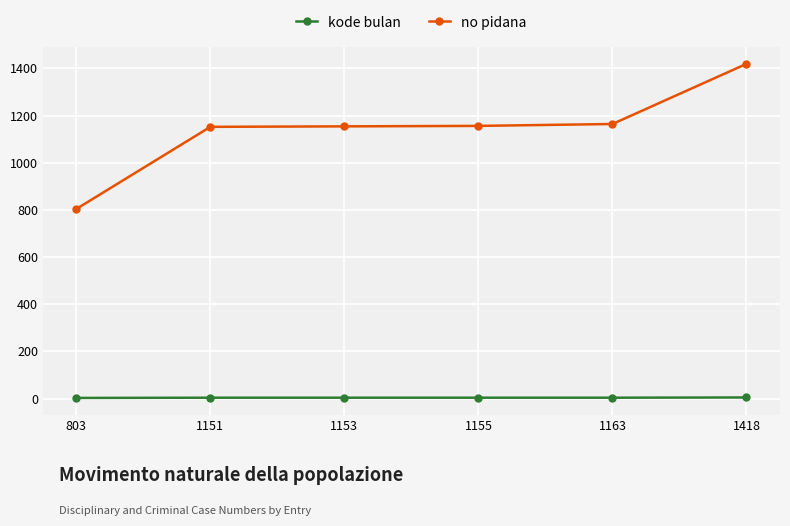

What is the maximum value for kode bulan?

5